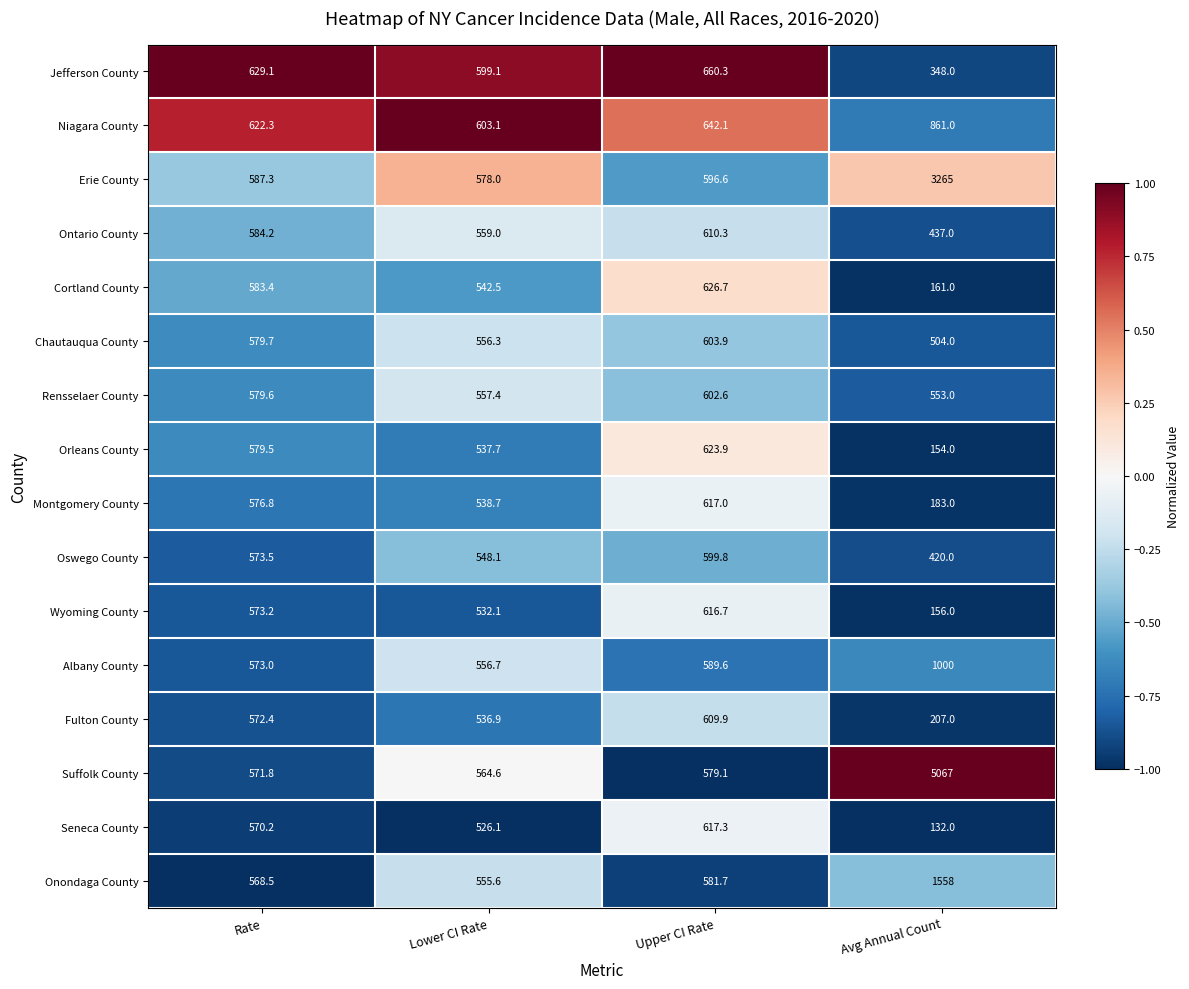

Rank the categories by Erie County value from lowest to highest.

Lower CI Rate, Rate, Upper CI Rate, Avg Annual Count